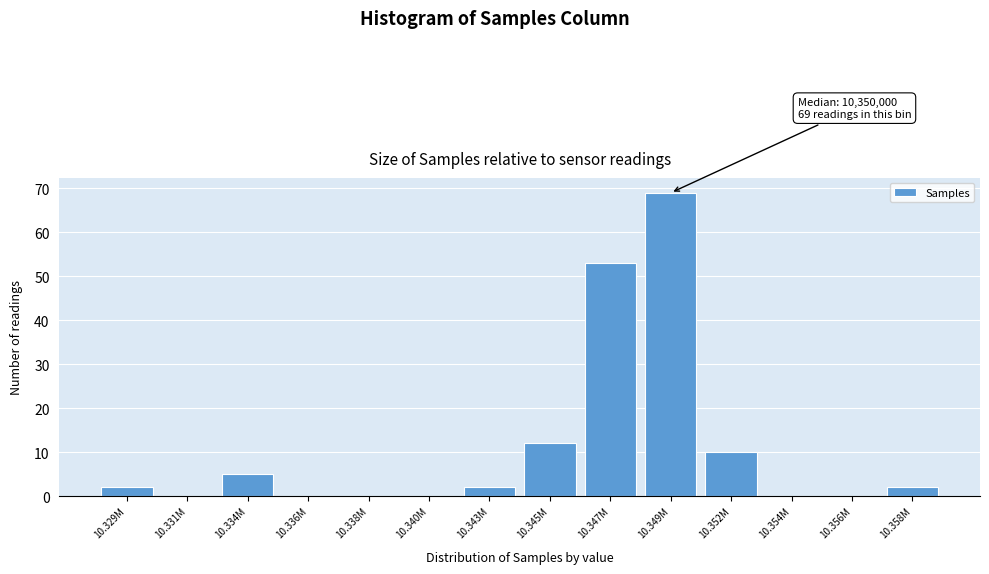

Reading left to right, transcribe all the data shown in this chart.

10.329M=2	10.331M=0	10.334M=5	10.336M=0	10.338M=0	10.340M=0	10.343M=2	10.345M=12	10.347M=53	10.349M=69	10.352M=10	10.354M=0	10.356M=0	10.358M=2